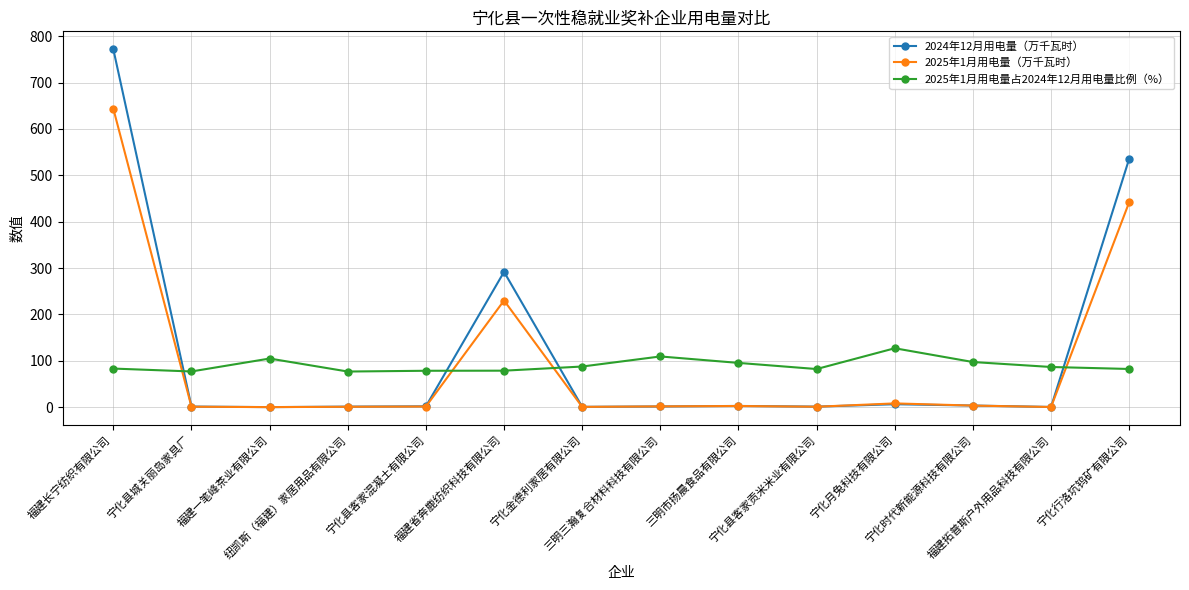

Which series has the widest spread of values?

2024年12月用电量（万千瓦时）